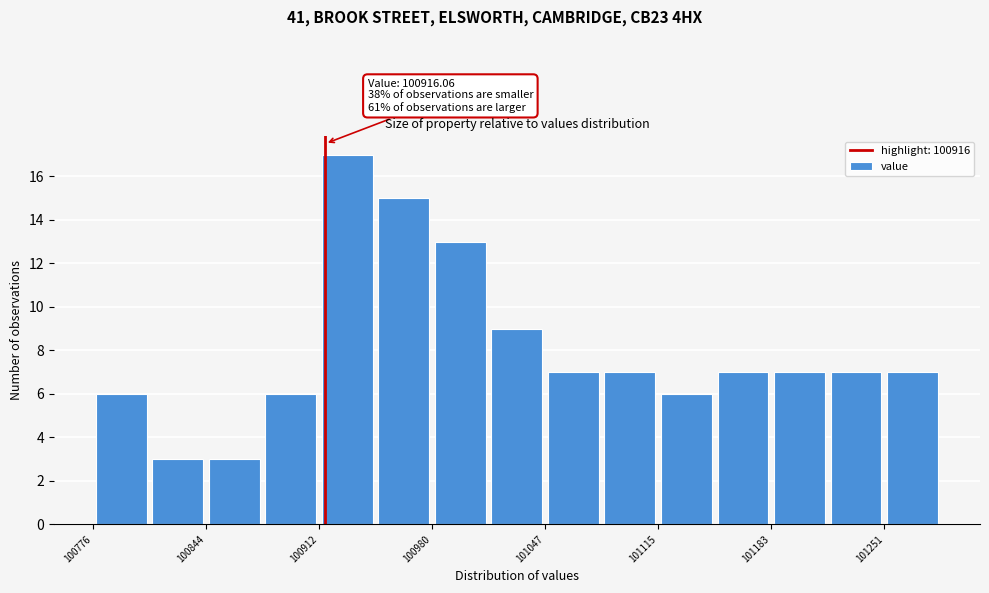

Read against the x-axis, roughly where is the centre of the tallest bar?

100930